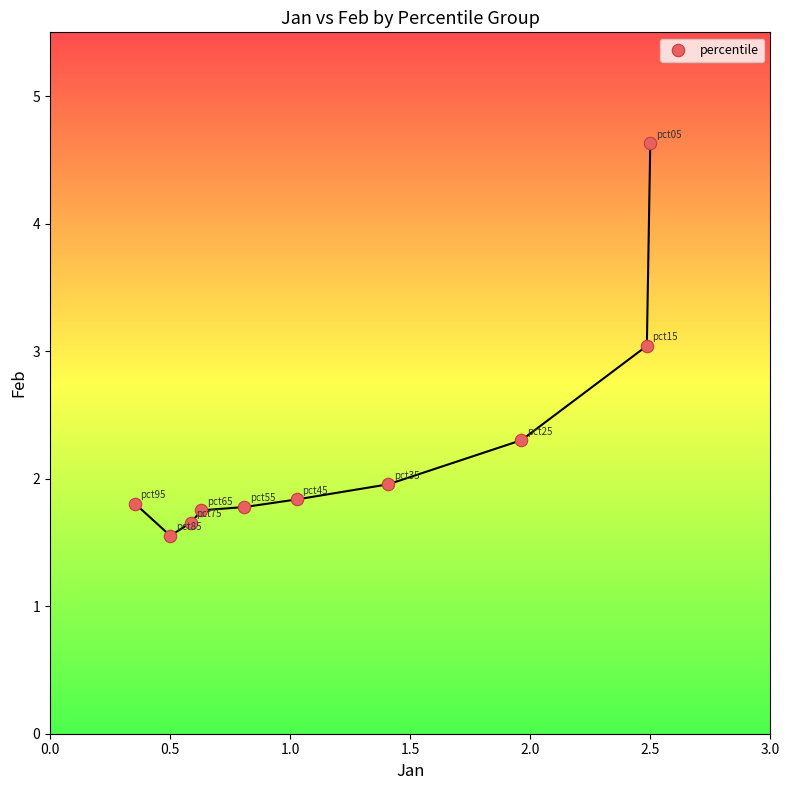

What is the average Y value?

2.2